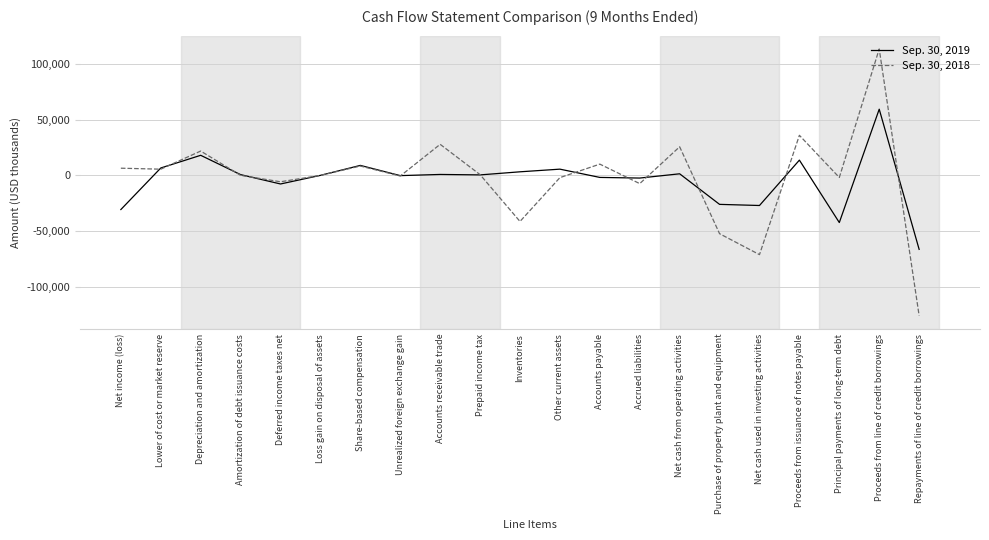

At Deferred income taxes net, list the series in order from largest to smallest.

Sep. 30, 2018, Sep. 30, 2019